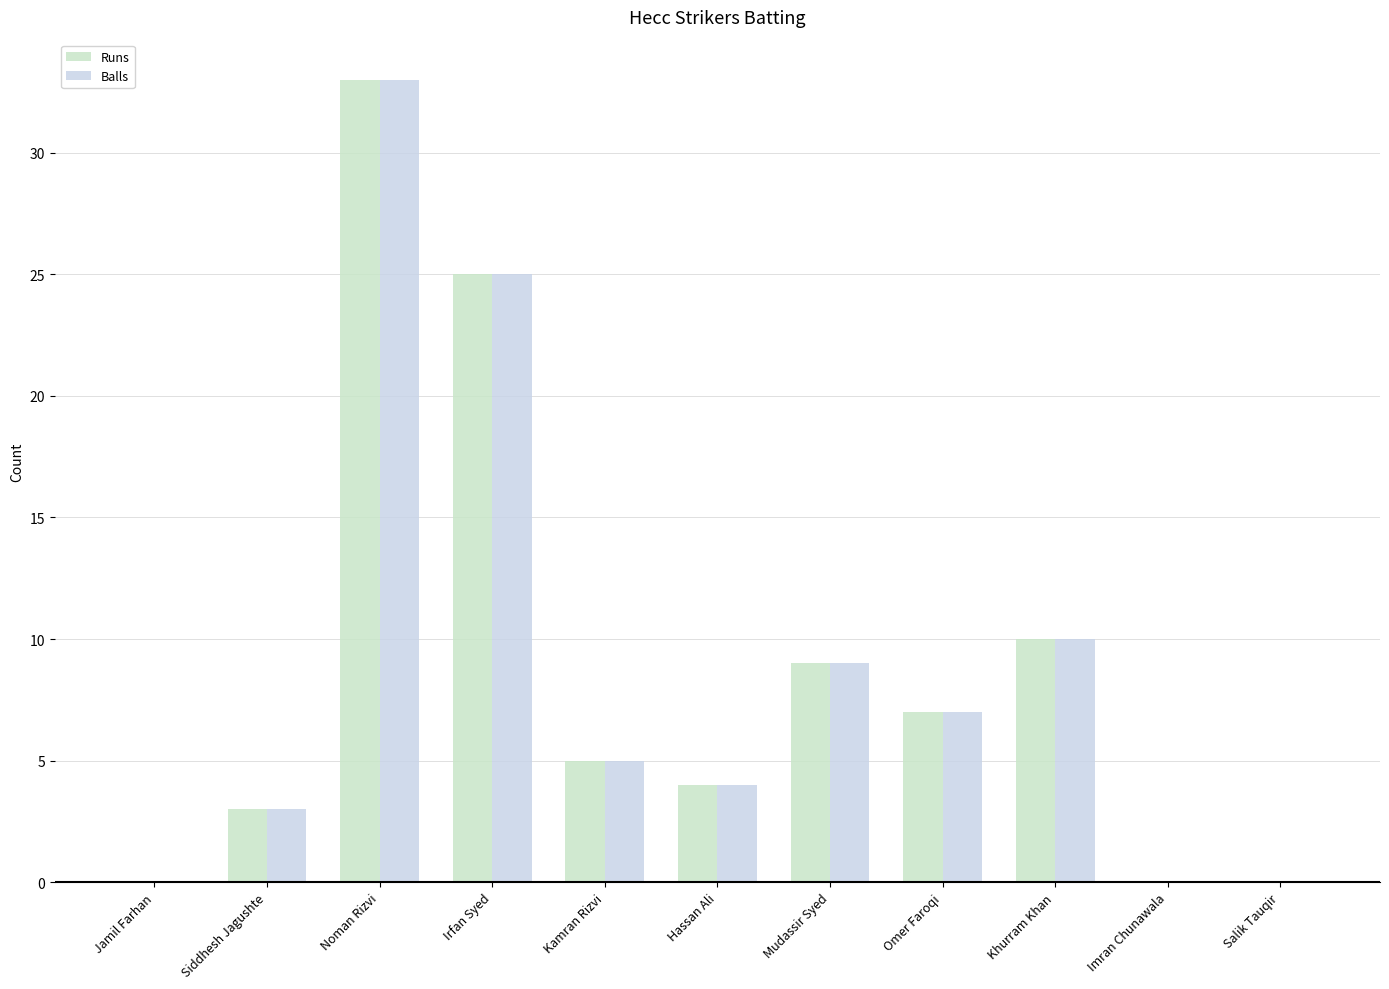

Reading right to left, list all the values displayed in this chart.

Runs: Salik Tauqir=0	Imran Chunawala=0	Khurram Khan=10	Omer Faroqi=7	Mudassir Syed=9	Hassan Ali=4	Kamran Rizvi=5	Irfan Syed=25	Noman Rizvi=33	Siddhesh Jagushte=3	Jamil Farhan=0
Balls: Salik Tauqir=0	Imran Chunawala=0	Khurram Khan=10	Omer Faroqi=7	Mudassir Syed=9	Hassan Ali=4	Kamran Rizvi=5	Irfan Syed=25	Noman Rizvi=33	Siddhesh Jagushte=3	Jamil Farhan=0